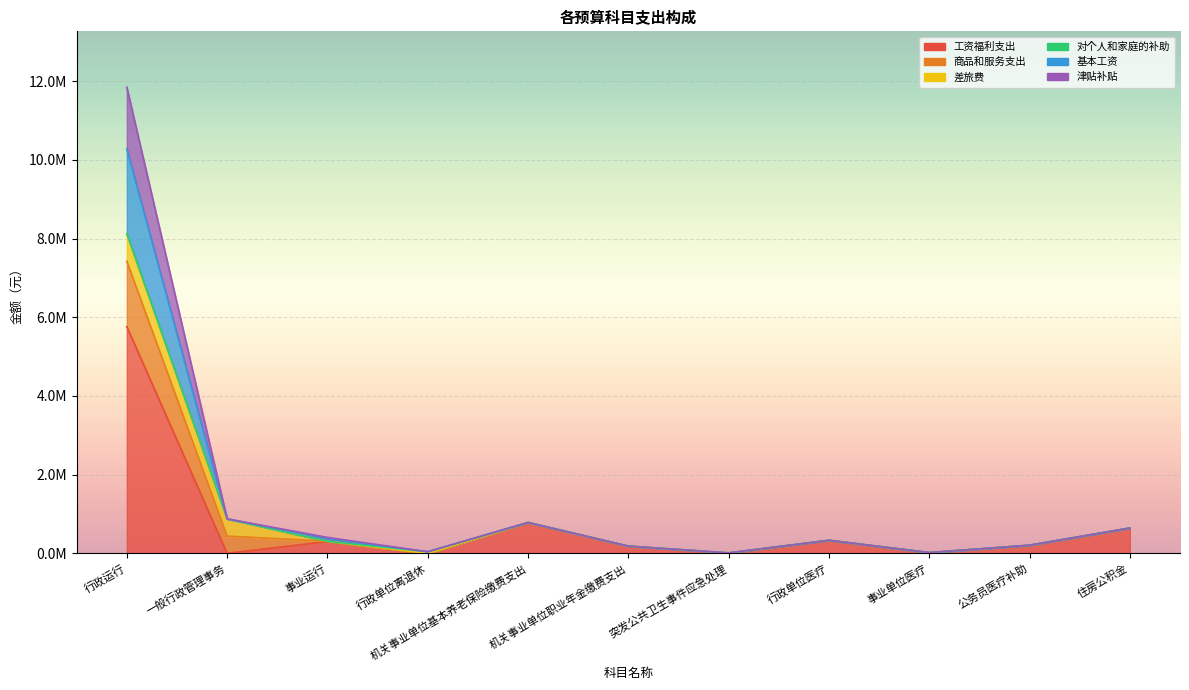

Where is the first local maximum for 基本工资?

机关事业单位基本养老保险缴费支出